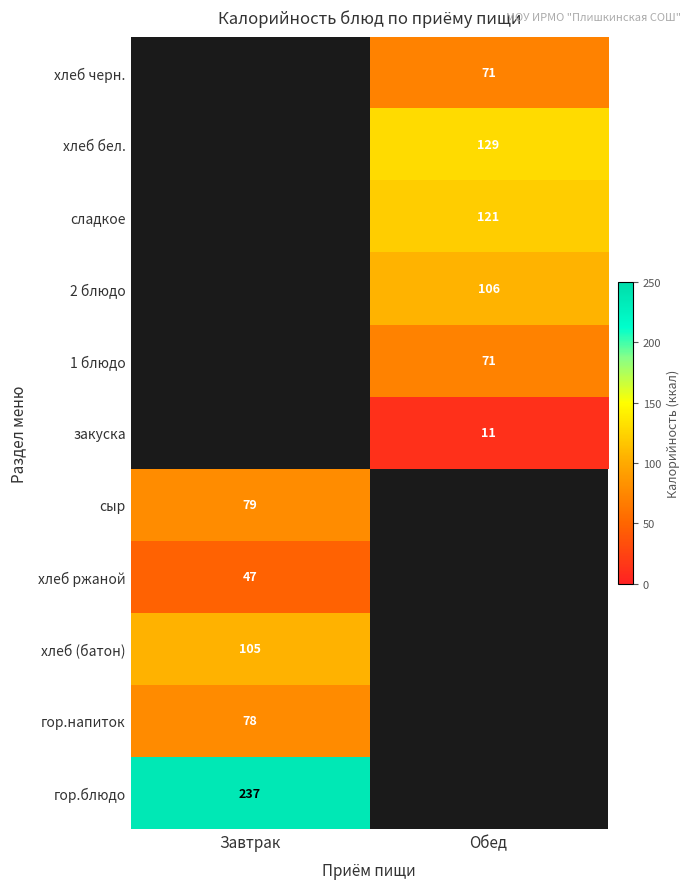

Is it true that хлеб черн. equals 47 at Обед?

False